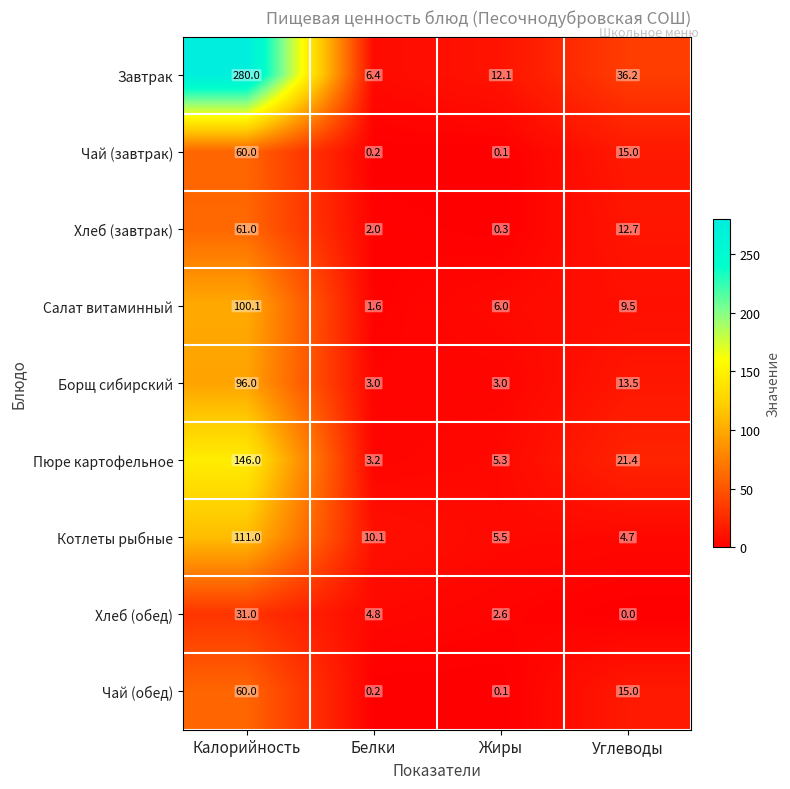

Which series has the largest total across all categories?

Завтрак